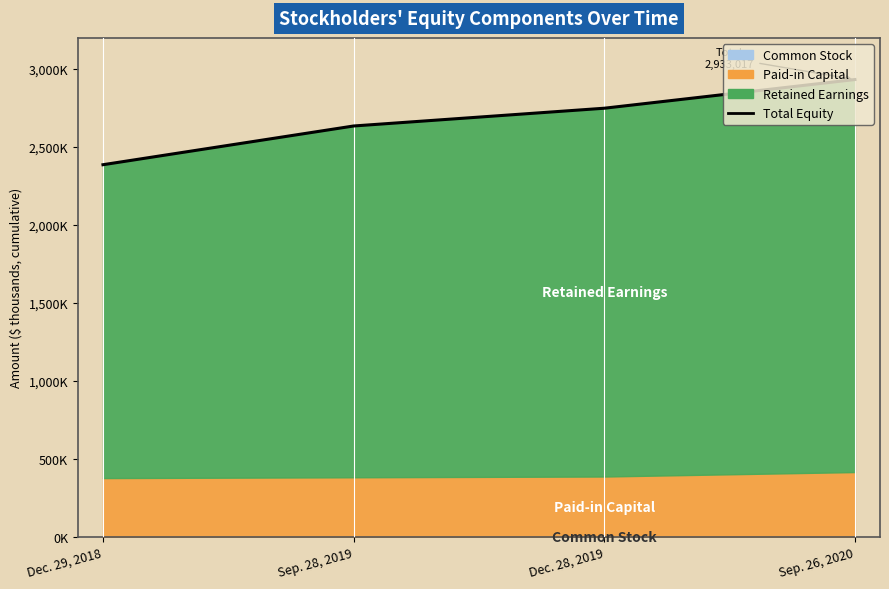

Reading left to right, extract all data points from this chart.

Dec. 29, 2018=2386797	Sep. 28, 2019=2635136	Dec. 28, 2019=2749009	Sep. 26, 2020=2933017